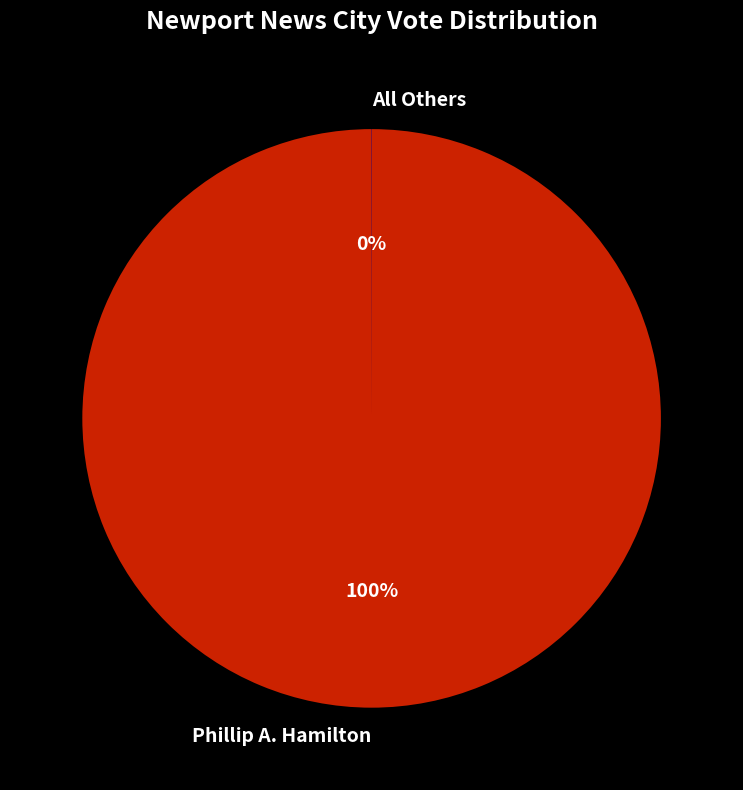

Which category has the biggest portion of the pie?

Phillip A. Hamilton